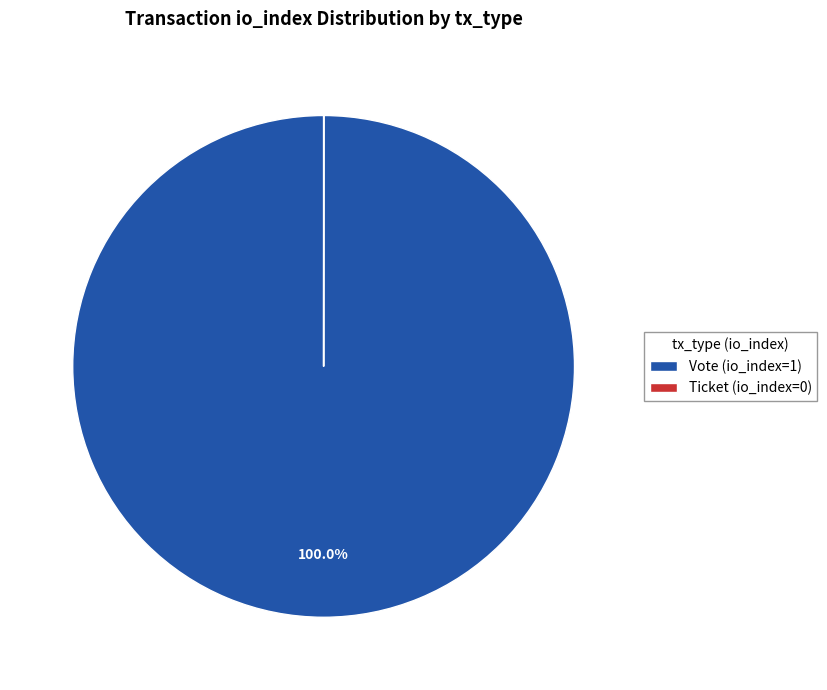

Does Vote (io_index=1) represent more than half of the total?

Yes